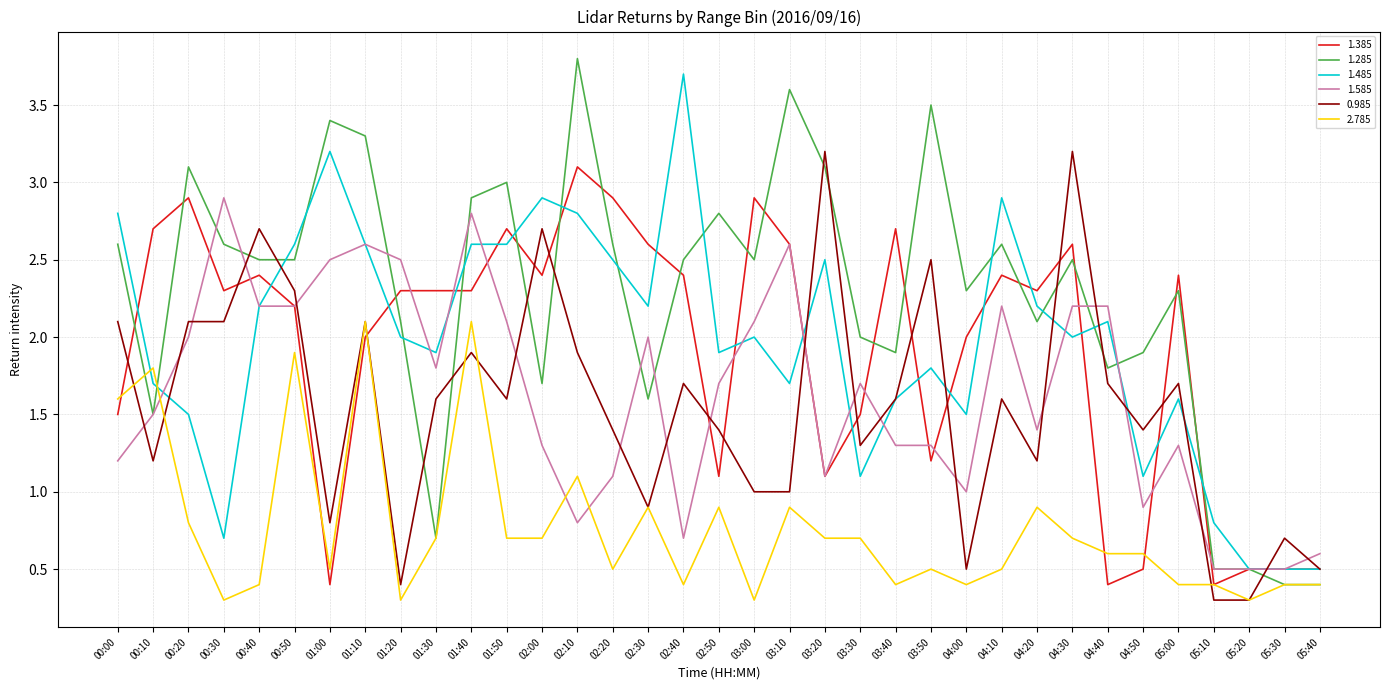

The 1.485 series shows 4.4 at 01:50. True or false?

False